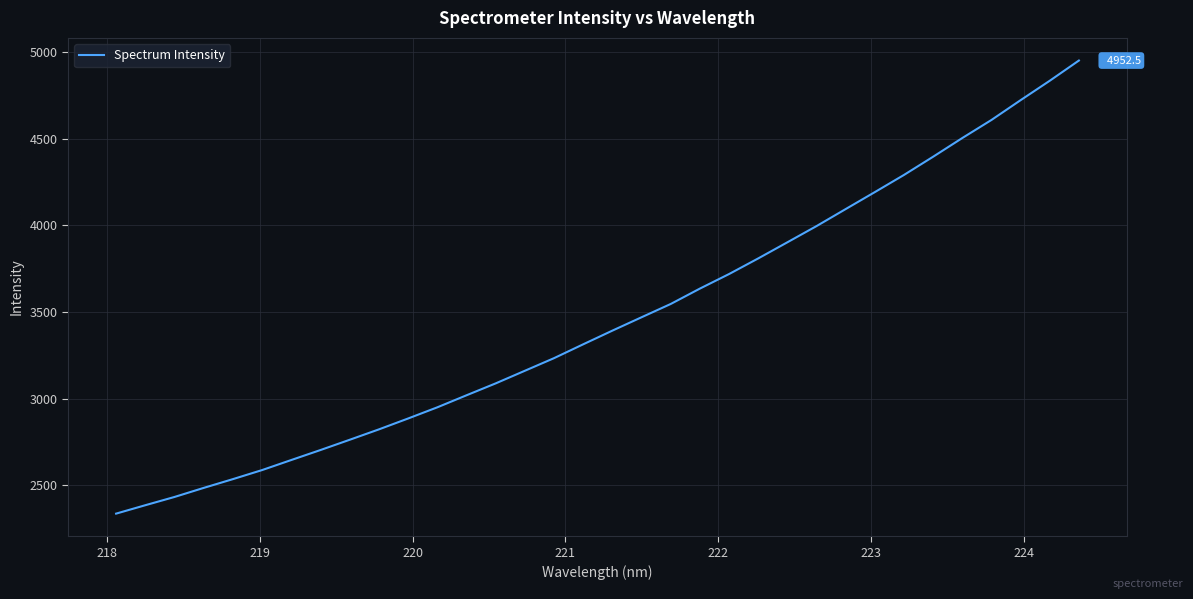

What is the smallest value displayed?

2335.1